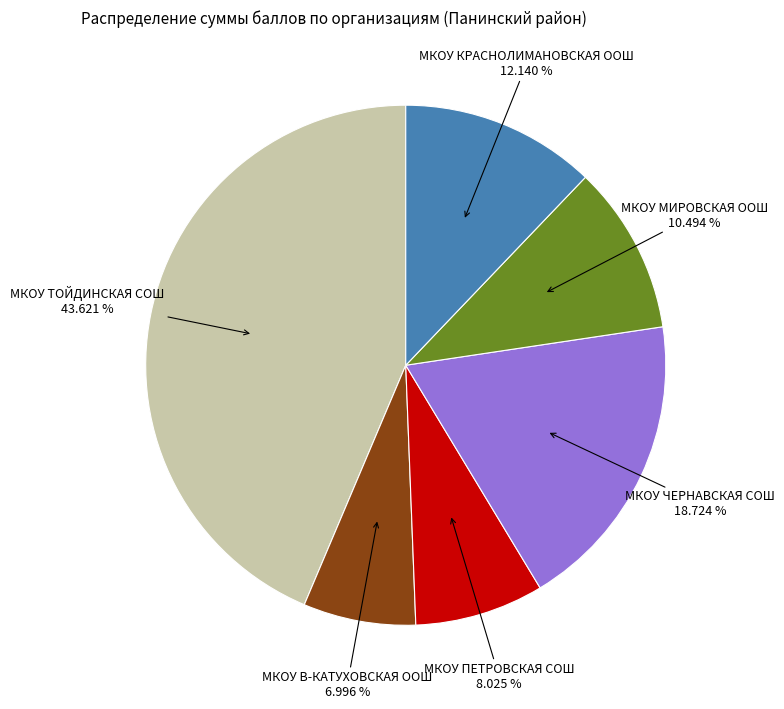

To the nearest percent, what is the difference between the largest and smallest slice percentages?

37%